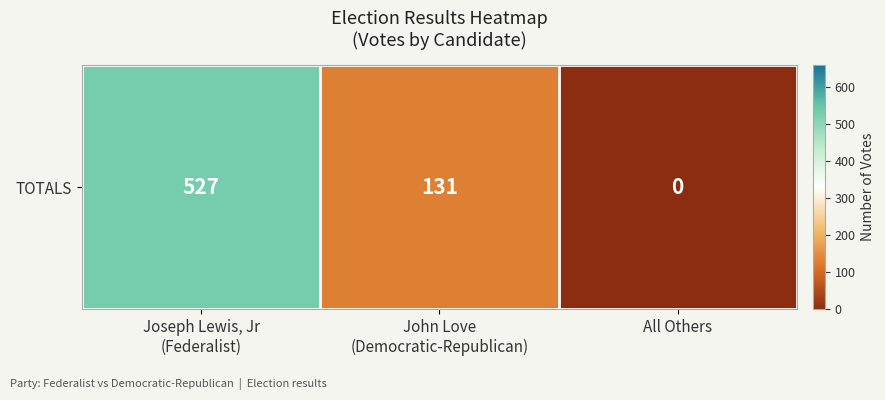

What is the sum of all values?

658